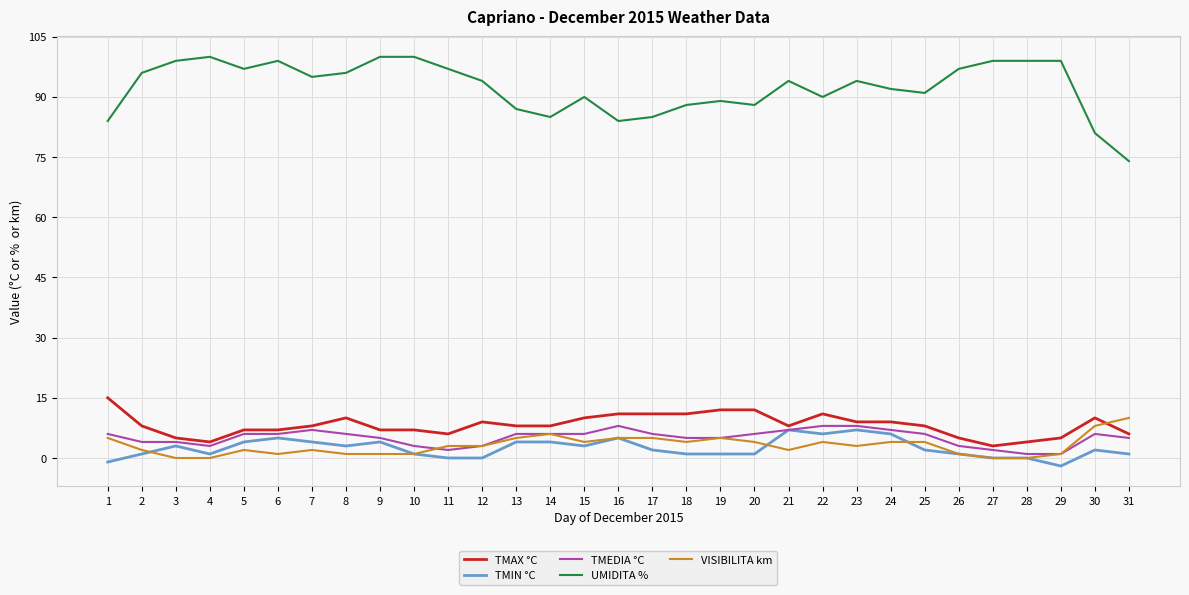

How many series are shown in this chart?

5